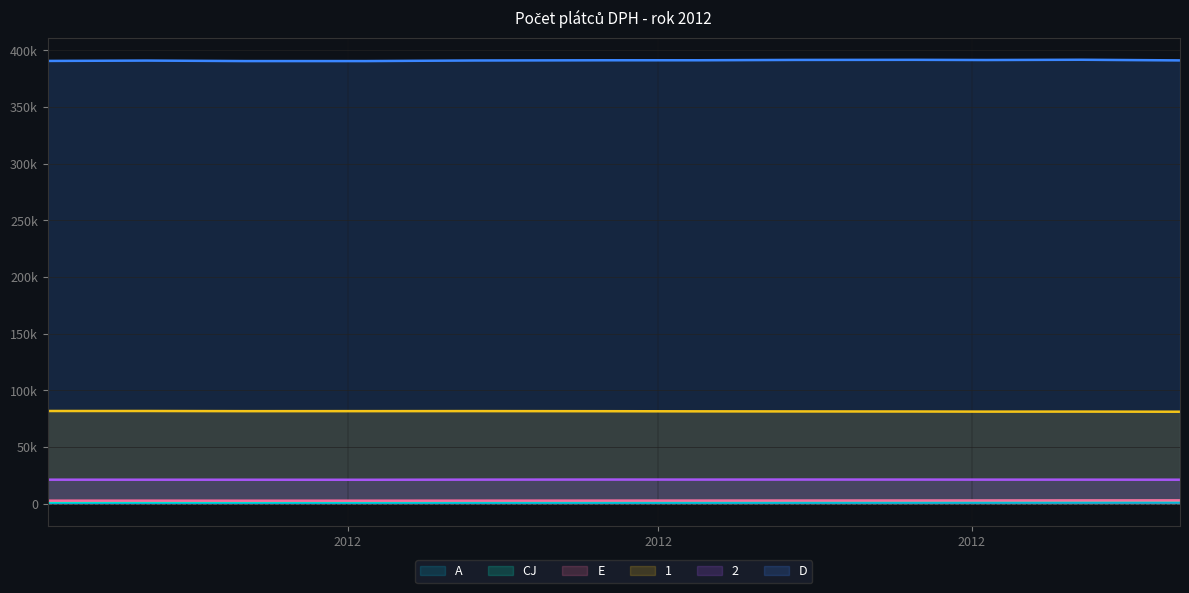

How many values in the A series are below 837?

6